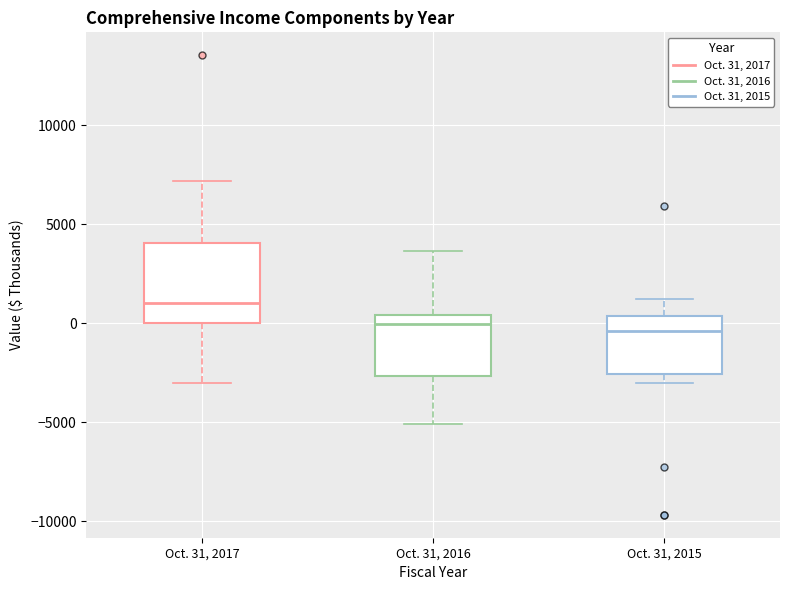

Where does the upper whisker of the box for Oct. 31, 2016 end on the y-axis? The values are not printed on the chart, so give them approximately, as read against the axis.

3500